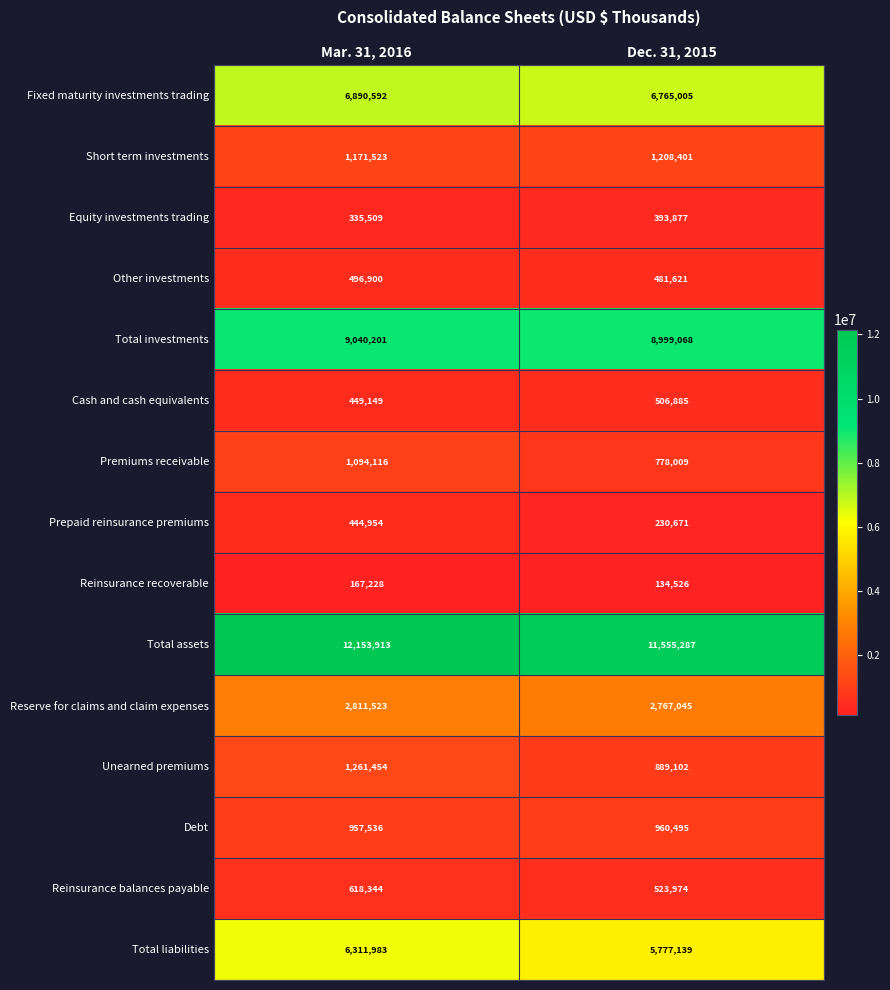

At which label is Total investments closest to 9019634?

Dec. 31, 2015